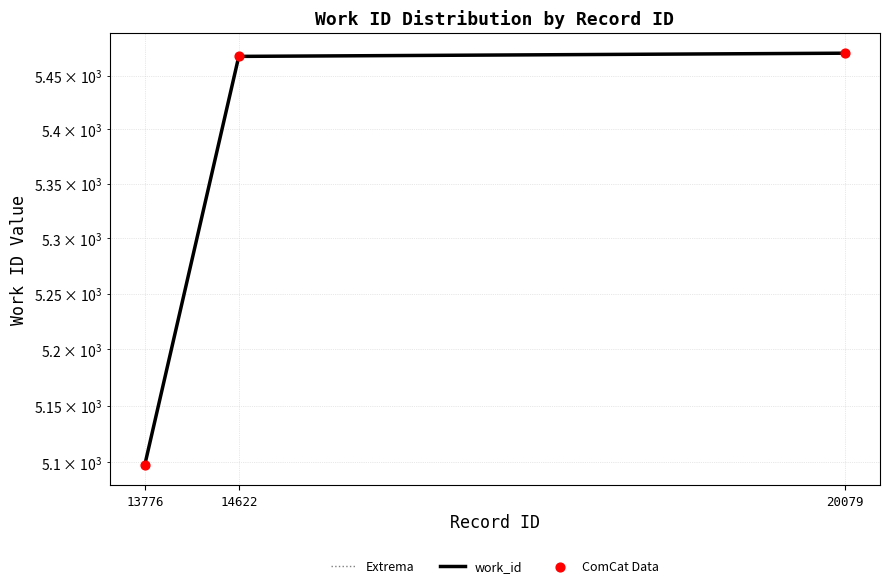

Which series has the largest total across all categories?

Extrema